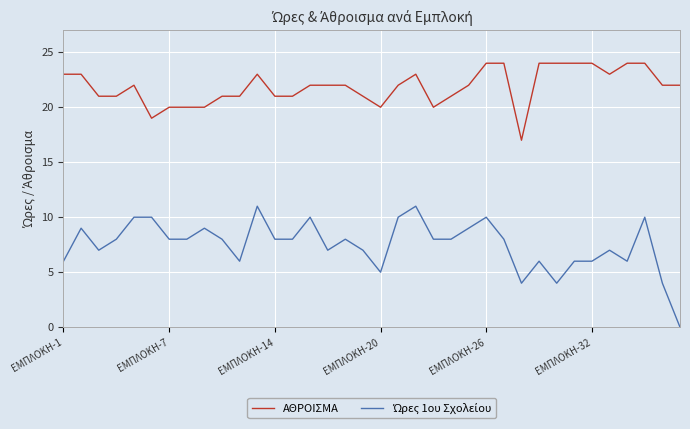

Which series has the largest total across all categories?

ΑΘΡΟΙΣΜΑ